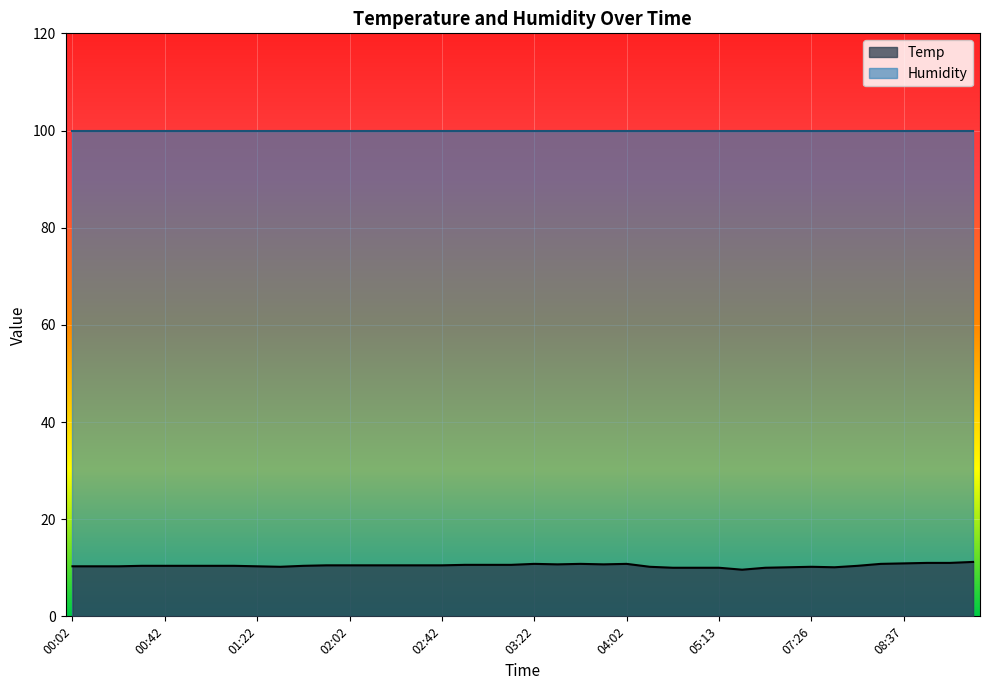

What position from the left is 05:03?

28